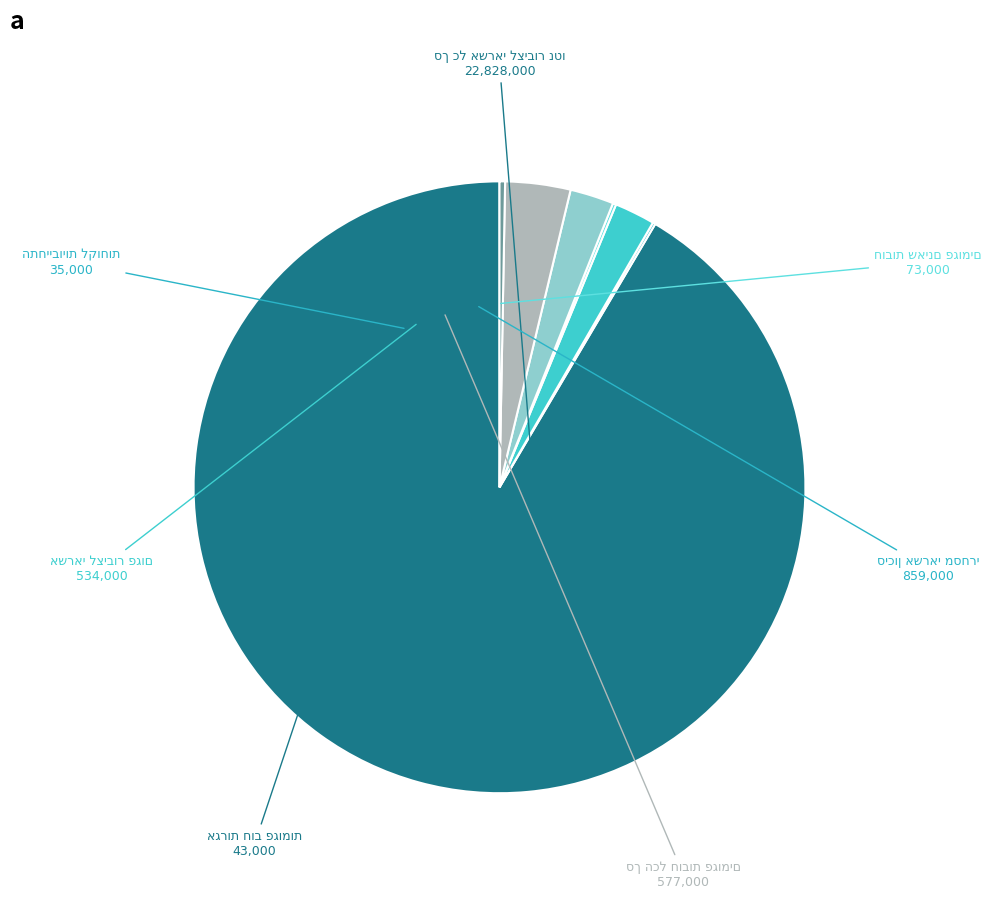

Between חובות שאינם פגומים בפיגור and סך הכל חובות פגומים, which is larger?

סך הכל חובות פגומים